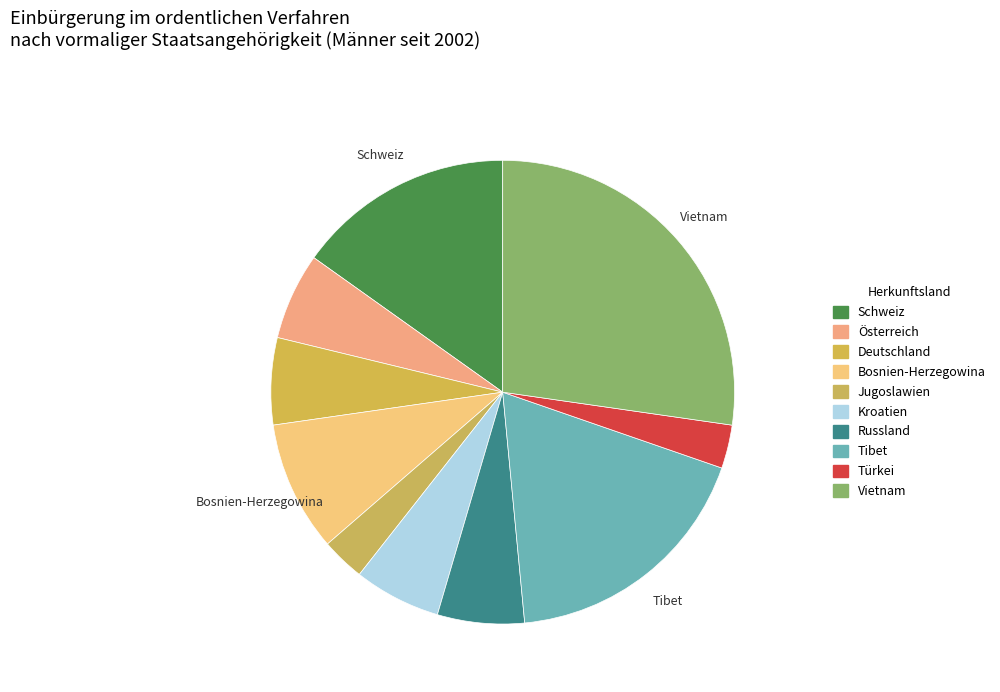

What is the smallest slice in the pie chart?

Jugoslawien